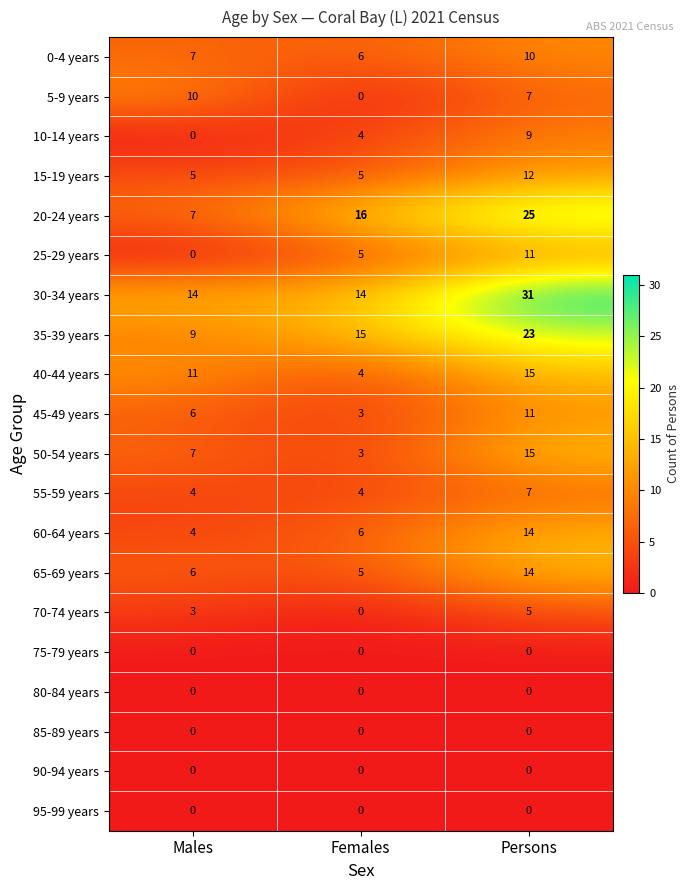

At which category is the sum across all series the highest?

Persons